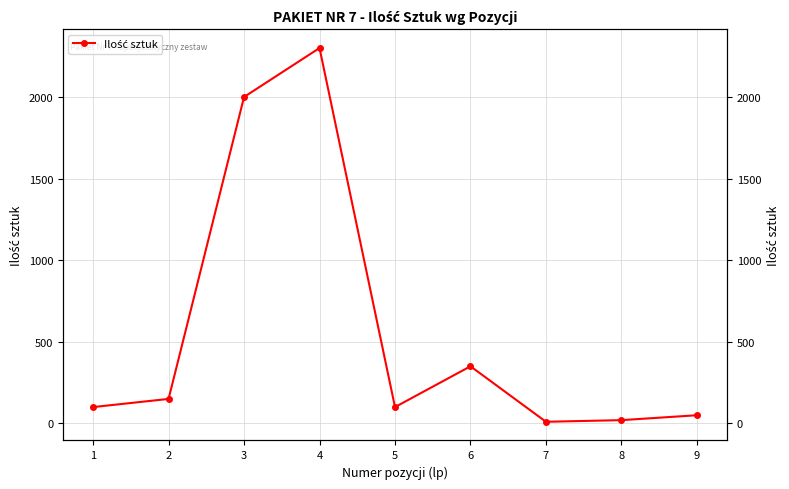

What is the value of the 4th point from the left?

2300